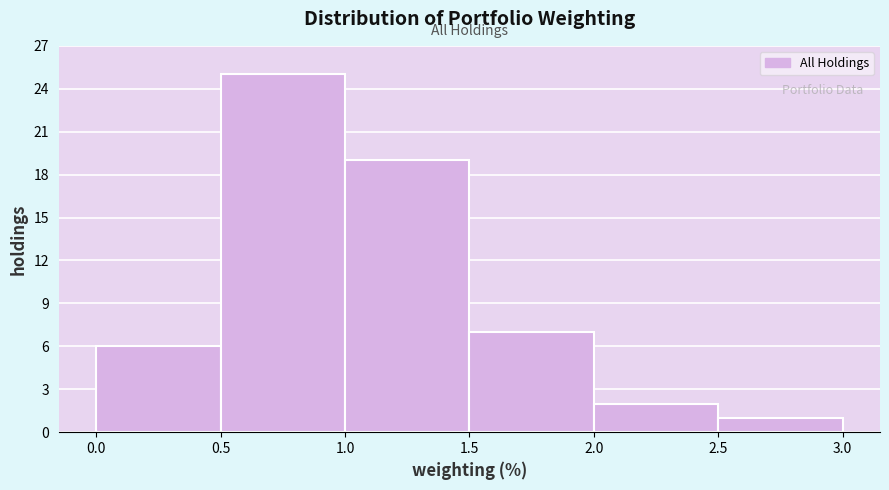

Reading left to right, list every bar in this chart as the range it spans on the x-axis followed by its height. The values are not printed on the chart, so give them approximately, as read against the axis.

0.0 to 0.5: 6
0.5 to 1.0: 25
1.0 to 1.5: 19
1.5 to 2.0: 7
2.0 to 2.5: 2
2.5 to 3.0: 1